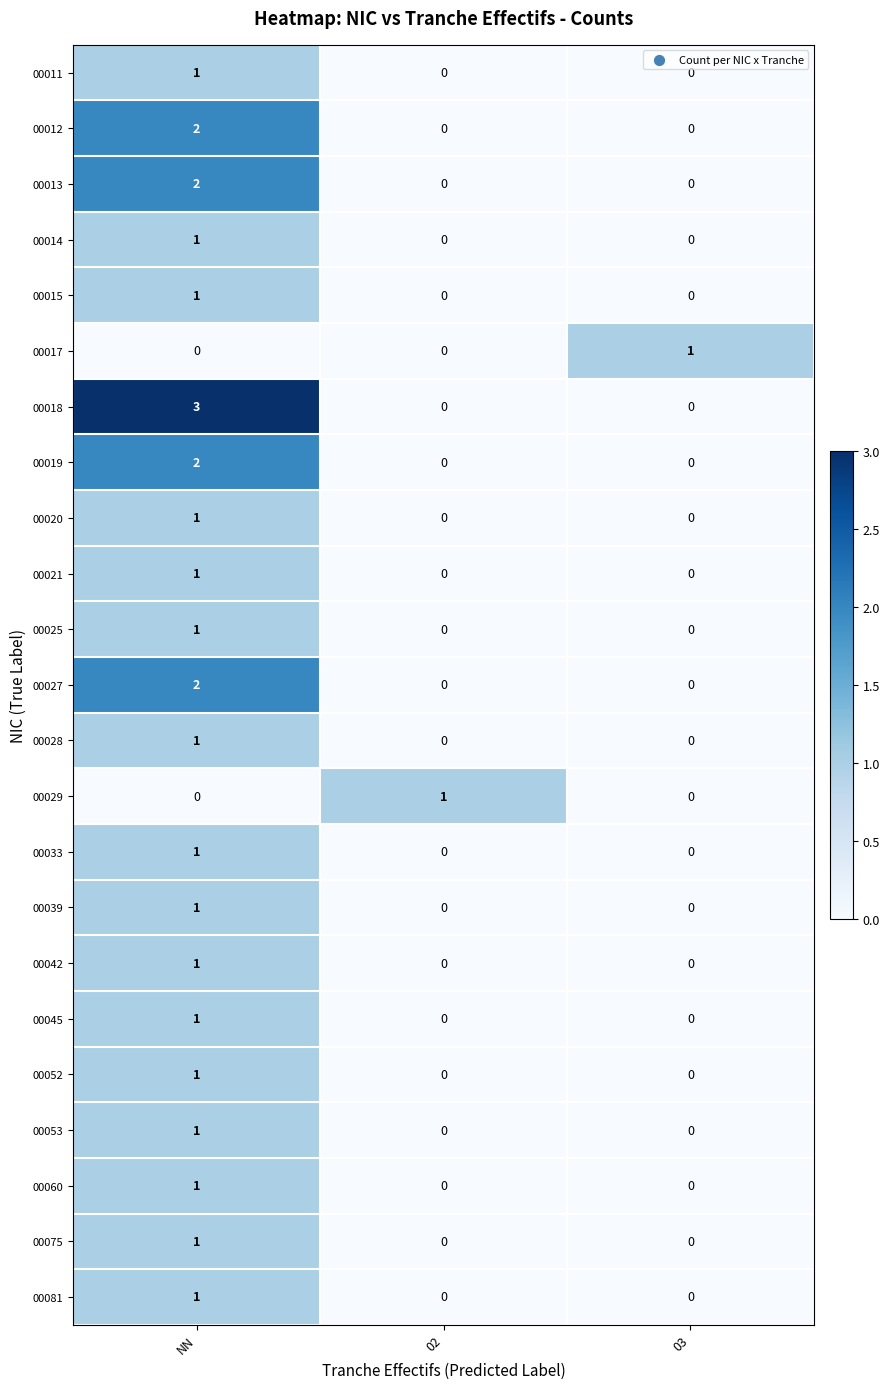

Count the 00011 values in the range 0 to 1.

3